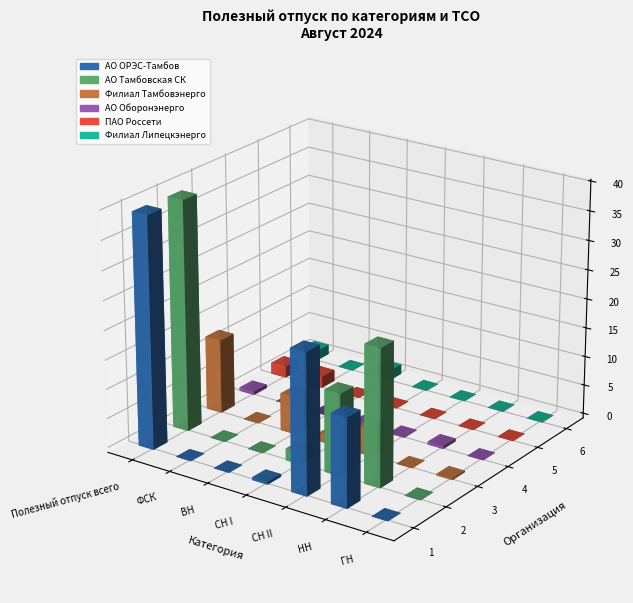

How many groups of bars are there?

7